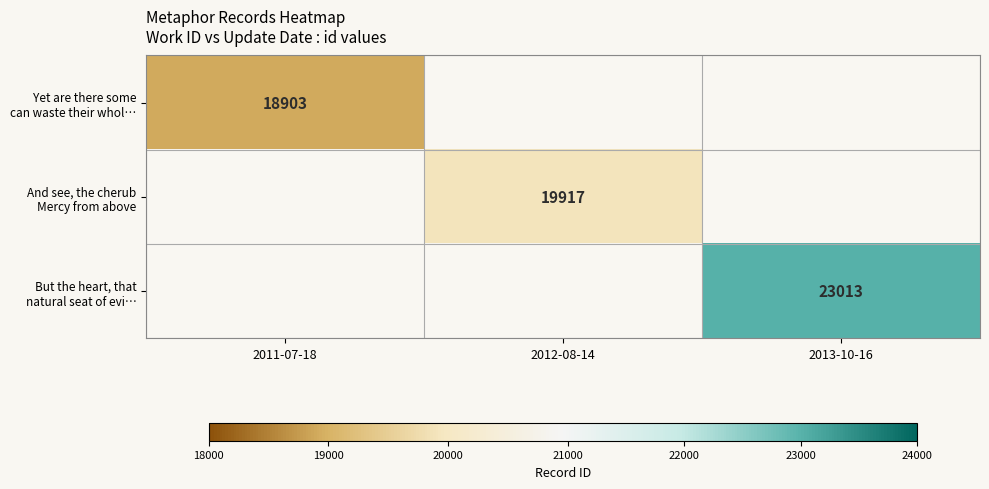

At how many categories does at least one series exceed 21993?

1